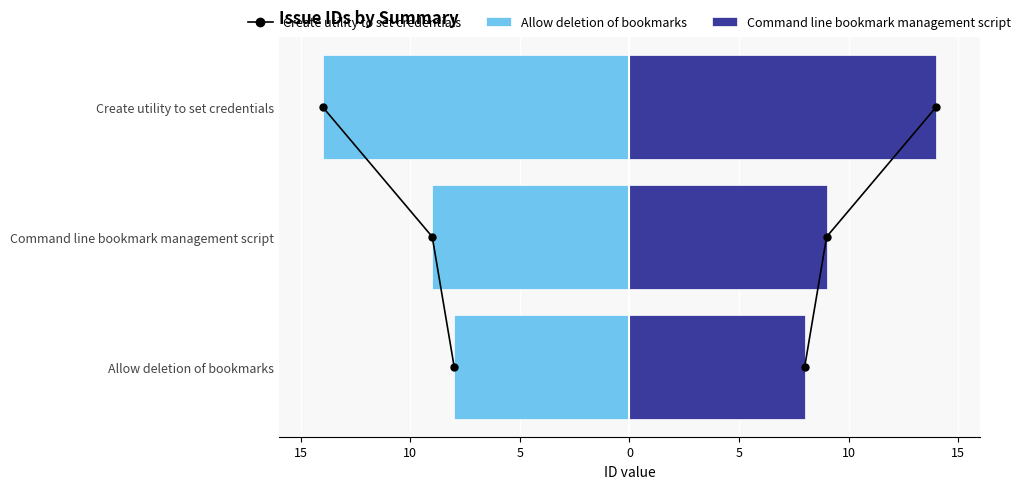

What is the average value of the Command line bookmark management script series?

10